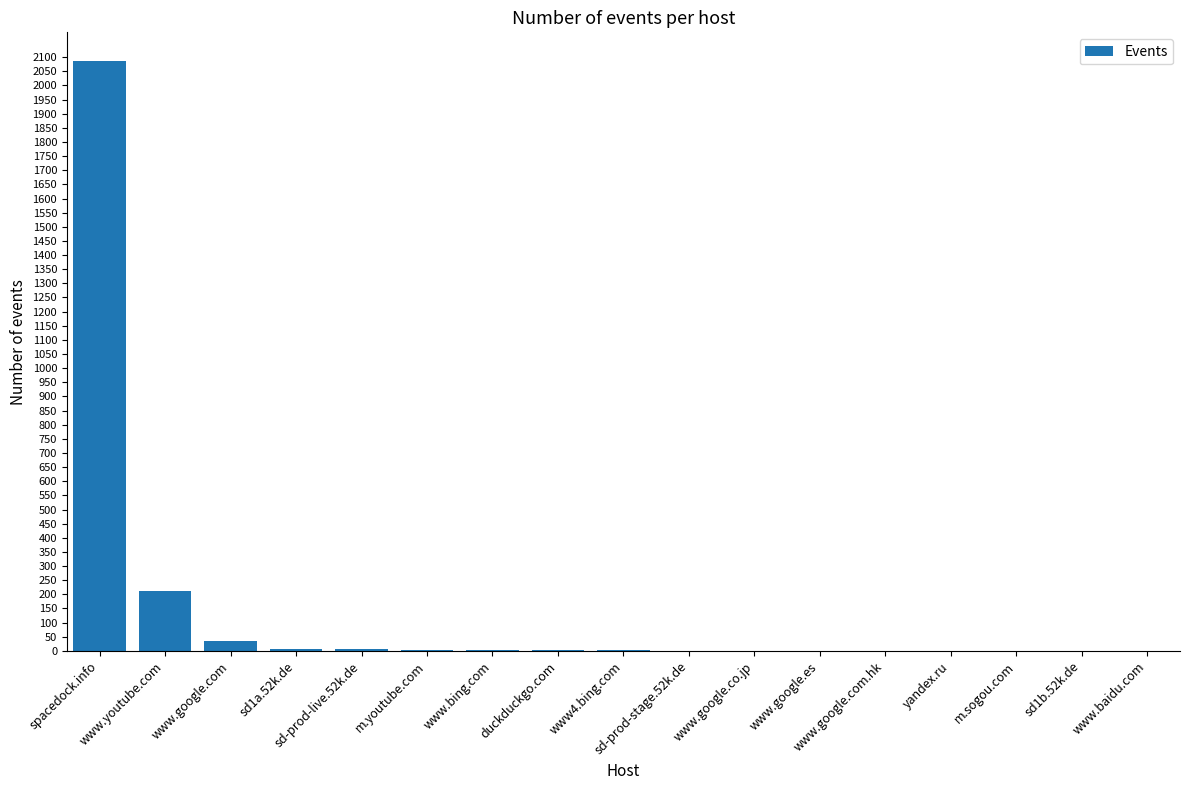

What is the sum of all values?

2364